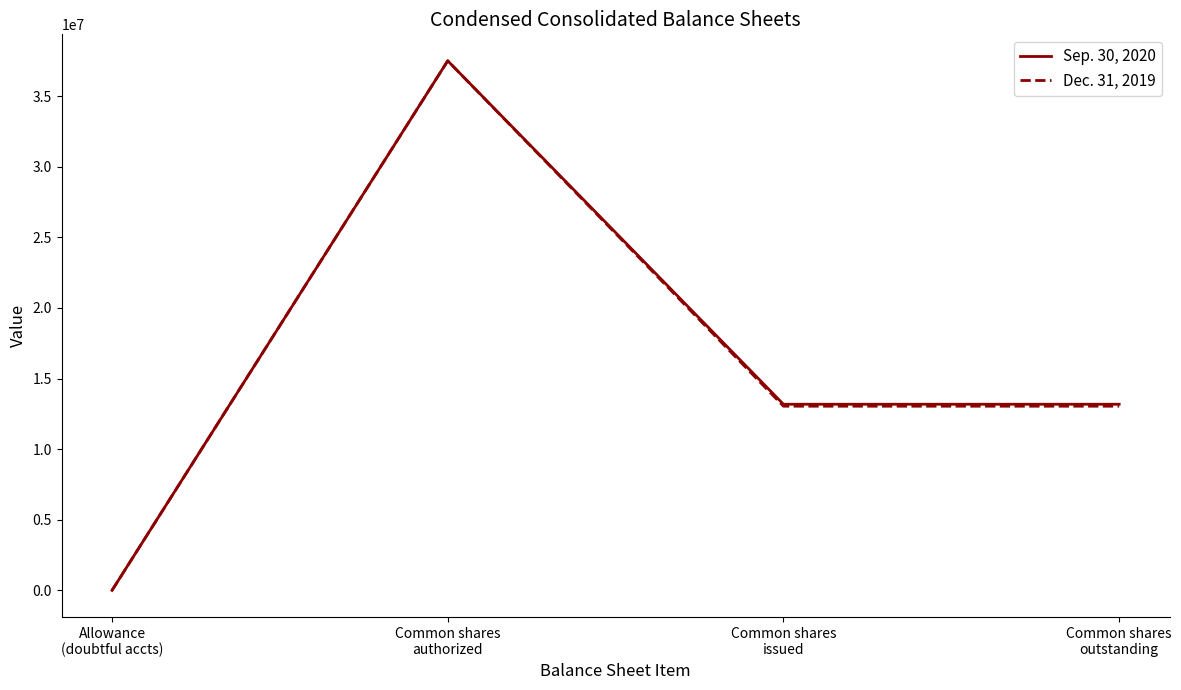

Reading left to right, list all the values displayed in this chart.

Sep. 30, 2020: Allowance
(doubtful accts)=50	Common shares
authorized=37500000	Common shares
issued=13180139	Common shares
outstanding=13180139
Dec. 31, 2019: Allowance
(doubtful accts)=31	Common shares
authorized=37500000	Common shares
issued=13042293	Common shares
outstanding=13042293